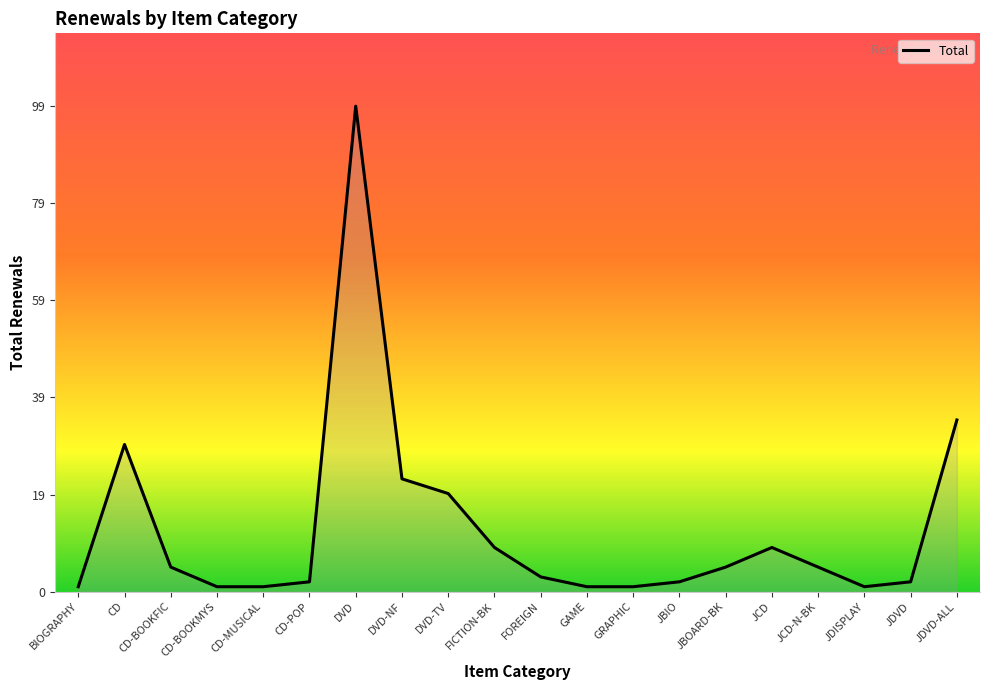

True or false: there are more than 2 points higher than both neighbors.

True